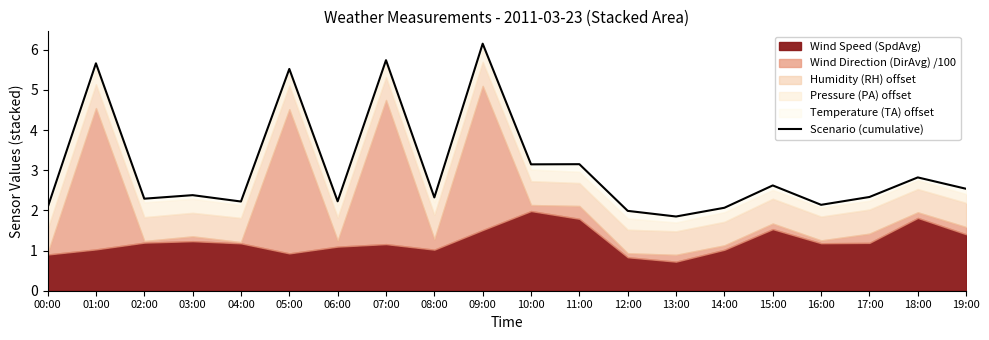

At which category does the data reach its first local valley?

02:00